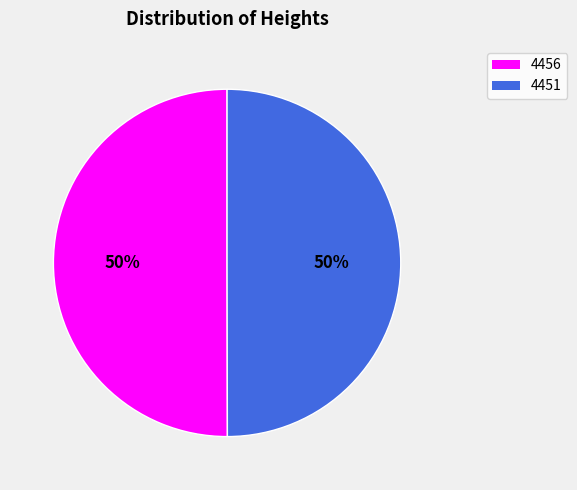

The 4451 slice represents 50% of the pie. True or false?

True